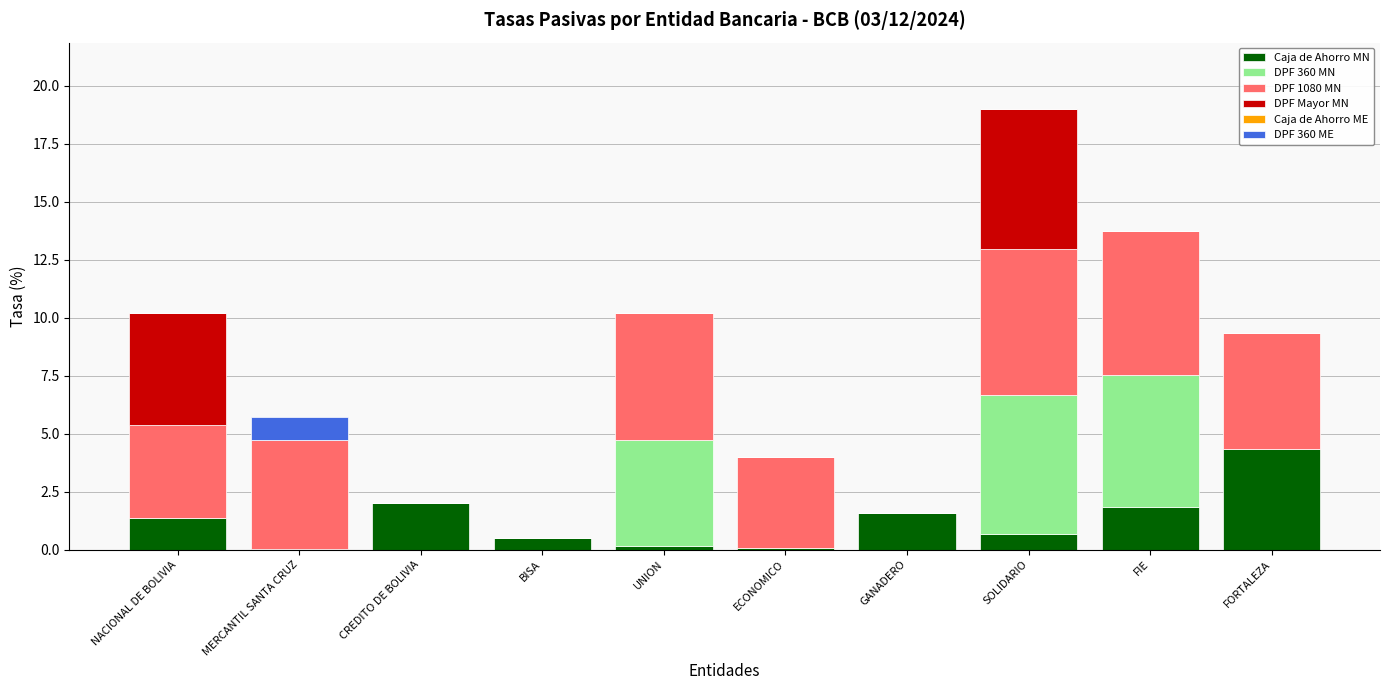

What is the total value across all series at SOLIDARIO?

19.0